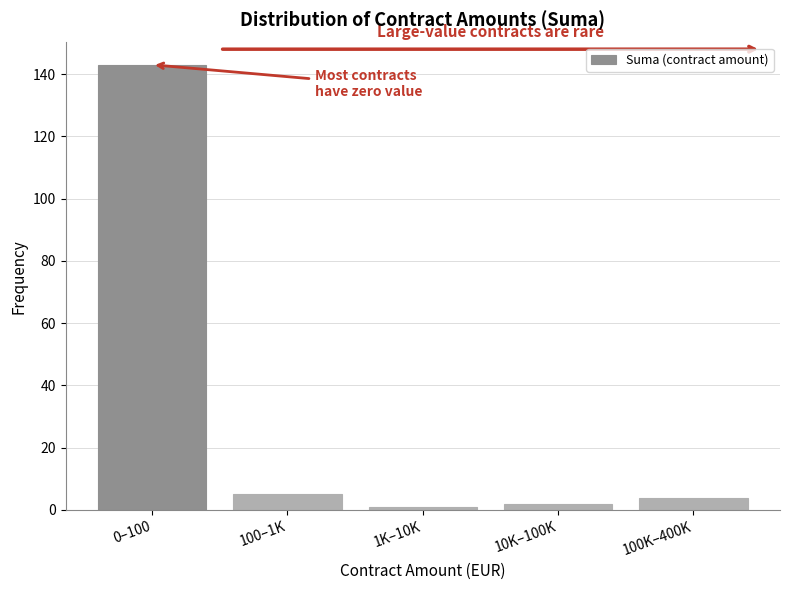

Reading left to right, transcribe all the data shown in this chart.

143	5	1	2	4